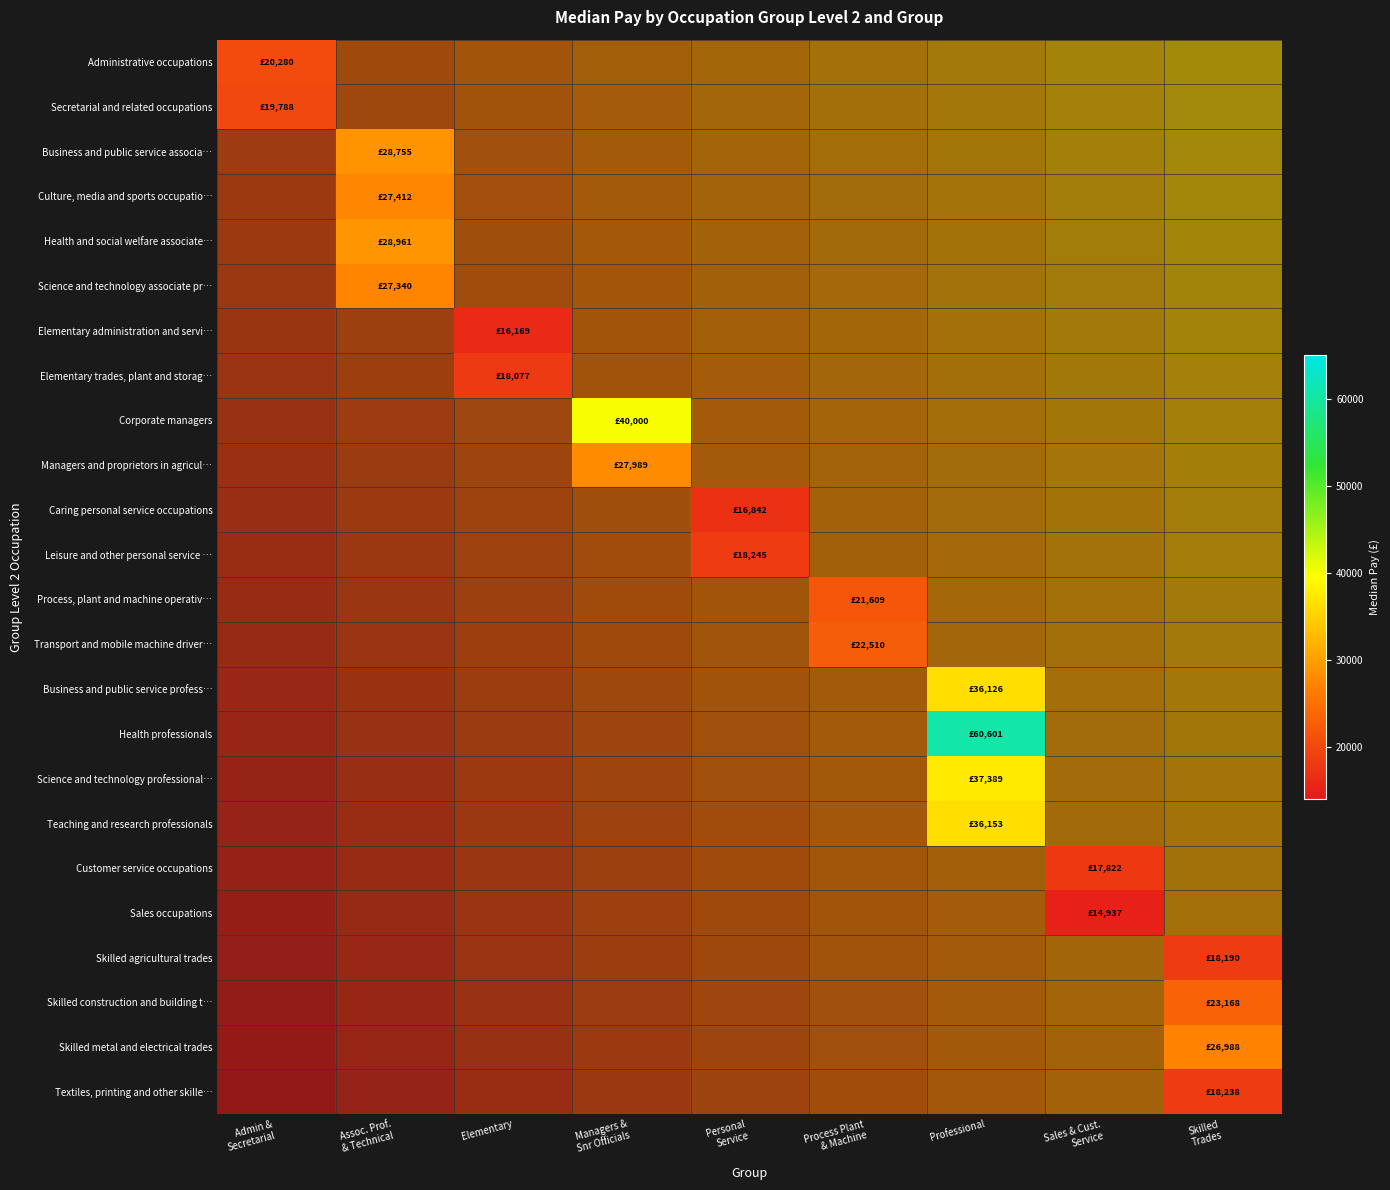

Reading left to right, extract all data points from this chart.

Textiles, printing and other skille…: Admin &
Secretarial=0.0	Assoc. Prof.
& Technical=0.1	Elementary=0.2	Managers &
Snr Officials=0.2	Personal
Service=0.3	Process Plant
& Machine=0.4	Professional=0.5	Sales & Cust.
Service=0.5	Skilled
Trades=0.6
Skilled metal and electrical trades: Admin &
Secretarial=0.0	Assoc. Prof.
& Technical=0.1	Elementary=0.2	Managers &
Snr Officials=0.2	Personal
Service=0.3	Process Plant
& Machine=0.4	Professional=0.5	Sales & Cust.
Service=0.6	Skilled
Trades=0.6
Skilled construction and building t…: Admin &
Secretarial=0.0	Assoc. Prof.
& Technical=0.1	Elementary=0.2	Managers &
Snr Officials=0.3	Personal
Service=0.3	Process Plant
& Machine=0.4	Professional=0.5	Sales & Cust.
Service=0.6	Skilled
Trades=0.6
Skilled agricultural trades: Admin &
Secretarial=0.0	Assoc. Prof.
& Technical=0.1	Elementary=0.2	Managers &
Snr Officials=0.3	Personal
Service=0.3	Process Plant
& Machine=0.4	Professional=0.5	Sales & Cust.
Service=0.6	Skilled
Trades=0.7
Sales occupations: Admin &
Secretarial=0.0	Assoc. Prof.
& Technical=0.1	Elementary=0.2	Managers &
Snr Officials=0.3	Personal
Service=0.4	Process Plant
& Machine=0.4	Professional=0.5	Sales & Cust.
Service=0.6	Skilled
Trades=0.7
Customer service occupations: Admin &
Secretarial=0.1	Assoc. Prof.
& Technical=0.1	Elementary=0.2	Managers &
Snr Officials=0.3	Personal
Service=0.4	Process Plant
& Machine=0.5	Professional=0.5	Sales & Cust.
Service=0.6	Skilled
Trades=0.7
Teaching and research professionals: Admin &
Secretarial=0.1	Assoc. Prof.
& Technical=0.2	Elementary=0.2	Managers &
Snr Officials=0.3	Personal
Service=0.4	Process Plant
& Machine=0.5	Professional=0.5	Sales & Cust.
Service=0.6	Skilled
Trades=0.7
Science and technology professional…: Admin &
Secretarial=0.1	Assoc. Prof.
& Technical=0.2	Elementary=0.2	Managers &
Snr Officials=0.3	Personal
Service=0.4	Process Plant
& Machine=0.5	Professional=0.6	Sales & Cust.
Service=0.6	Skilled
Trades=0.7
Health professionals: Admin &
Secretarial=0.1	Assoc. Prof.
& Technical=0.2	Elementary=0.3	Managers &
Snr Officials=0.3	Personal
Service=0.4	Process Plant
& Machine=0.5	Professional=0.6	Sales & Cust.
Service=0.6	Skilled
Trades=0.7
Business and public service profess…: Admin &
Secretarial=0.1	Assoc. Prof.
& Technical=0.2	Elementary=0.3	Managers &
Snr Officials=0.3	Personal
Service=0.4	Process Plant
& Machine=0.5	Professional=0.6	Sales & Cust.
Service=0.7	Skilled
Trades=0.7
Transport and mobile machine driver…: Admin &
Secretarial=0.1	Assoc. Prof.
& Technical=0.2	Elementary=0.3	Managers &
Snr Officials=0.4	Personal
Service=0.4	Process Plant
& Machine=0.5	Professional=0.6	Sales & Cust.
Service=0.7	Skilled
Trades=0.7
Process, plant and machine operativ…: Admin &
Secretarial=0.1	Assoc. Prof.
& Technical=0.2	Elementary=0.3	Managers &
Snr Officials=0.4	Personal
Service=0.4	Process Plant
& Machine=0.5	Professional=0.6	Sales & Cust.
Service=0.7	Skilled
Trades=0.8
Leisure and other personal service …: Admin &
Secretarial=0.1	Assoc. Prof.
& Technical=0.2	Elementary=0.3	Managers &
Snr Officials=0.4	Personal
Service=0.5	Process Plant
& Machine=0.5	Professional=0.6	Sales & Cust.
Service=0.7	Skilled
Trades=0.8
Caring personal service occupations: Admin &
Secretarial=0.2	Assoc. Prof.
& Technical=0.2	Elementary=0.3	Managers &
Snr Officials=0.4	Personal
Service=0.5	Process Plant
& Machine=0.6	Professional=0.6	Sales & Cust.
Service=0.7	Skilled
Trades=0.8
Managers and proprietors in agricul…: Admin &
Secretarial=0.2	Assoc. Prof.
& Technical=0.3	Elementary=0.3	Managers &
Snr Officials=0.4	Personal
Service=0.5	Process Plant
& Machine=0.6	Professional=0.6	Sales & Cust.
Service=0.7	Skilled
Trades=0.8
Corporate managers: Admin &
Secretarial=0.2	Assoc. Prof.
& Technical=0.3	Elementary=0.3	Managers &
Snr Officials=0.4	Personal
Service=0.5	Process Plant
& Machine=0.6	Professional=0.7	Sales & Cust.
Service=0.7	Skilled
Trades=0.8
Elementary trades, plant and storag…: Admin &
Secretarial=0.2	Assoc. Prof.
& Technical=0.3	Elementary=0.4	Managers &
Snr Officials=0.4	Personal
Service=0.5	Process Plant
& Machine=0.6	Professional=0.7	Sales & Cust.
Service=0.7	Skilled
Trades=0.8
Elementary administration and servi…: Admin &
Secretarial=0.2	Assoc. Prof.
& Technical=0.3	Elementary=0.4	Managers &
Snr Officials=0.4	Personal
Service=0.5	Process Plant
& Machine=0.6	Professional=0.7	Sales & Cust.
Service=0.8	Skilled
Trades=0.8
Science and technology associate pr…: Admin &
Secretarial=0.2	Assoc. Prof.
& Technical=0.3	Elementary=0.4	Managers &
Snr Officials=0.5	Personal
Service=0.5	Process Plant
& Machine=0.6	Professional=0.7	Sales & Cust.
Service=0.8	Skilled
Trades=0.8
Health and social welfare associate…: Admin &
Secretarial=0.2	Assoc. Prof.
& Technical=0.3	Elementary=0.4	Managers &
Snr Officials=0.5	Personal
Service=0.5	Process Plant
& Machine=0.6	Professional=0.7	Sales & Cust.
Service=0.8	Skilled
Trades=0.9
Culture, media and sports occupatio…: Admin &
Secretarial=0.2	Assoc. Prof.
& Technical=0.3	Elementary=0.4	Managers &
Snr Officials=0.5	Personal
Service=0.6	Process Plant
& Machine=0.6	Professional=0.7	Sales & Cust.
Service=0.8	Skilled
Trades=0.9
Business and public service associa…: Admin &
Secretarial=0.3	Assoc. Prof.
& Technical=0.3	Elementary=0.4	Managers &
Snr Officials=0.5	Personal
Service=0.6	Process Plant
& Machine=0.7	Professional=0.7	Sales & Cust.
Service=0.8	Skilled
Trades=0.9
Secretarial and related occupations: Admin &
Secretarial=0.3	Assoc. Prof.
& Technical=0.4	Elementary=0.4	Managers &
Snr Officials=0.5	Personal
Service=0.6	Process Plant
& Machine=0.7	Professional=0.7	Sales & Cust.
Service=0.8	Skilled
Trades=0.9
Administrative occupations: Admin &
Secretarial=0.3	Assoc. Prof.
& Technical=0.4	Elementary=0.4	Managers &
Snr Officials=0.5	Personal
Service=0.6	Process Plant
& Machine=0.7	Professional=0.8	Sales & Cust.
Service=0.8	Skilled
Trades=0.9